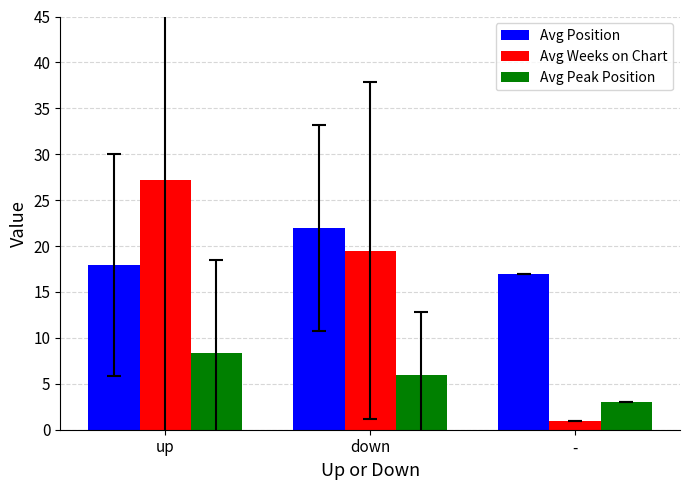

How many bars are there in total?

9